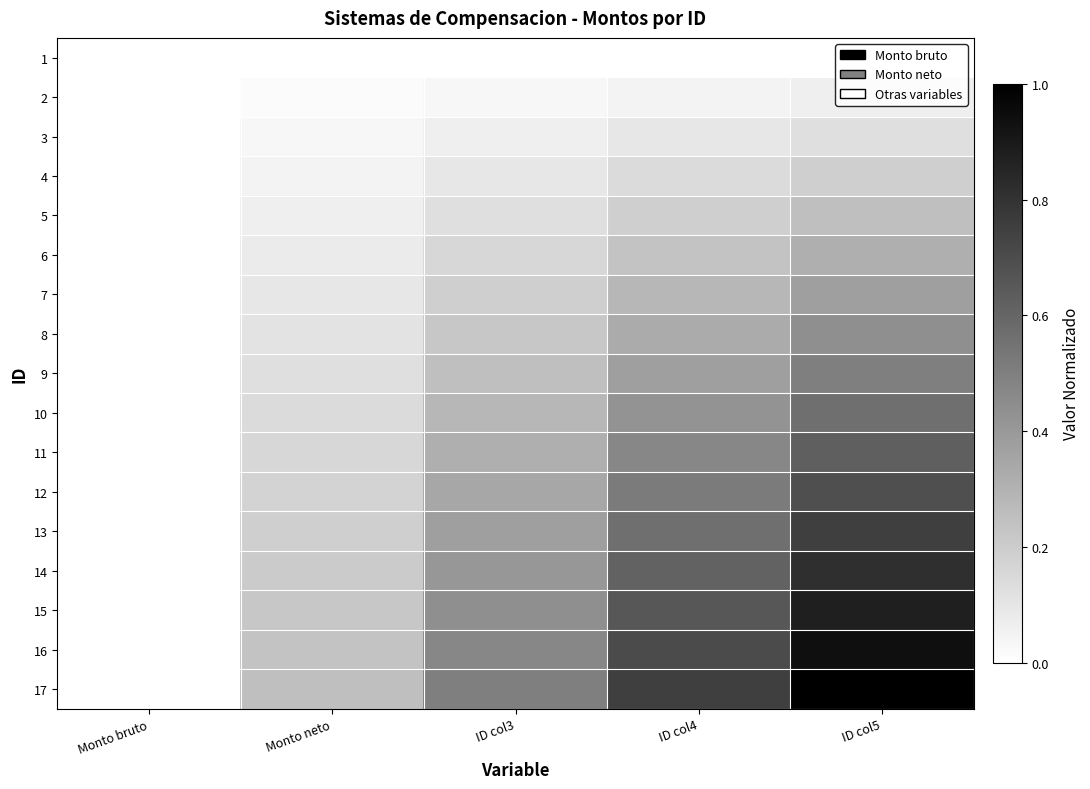

Reading left to right, what are all the values shown in this chart?

1: Monto bruto=0.0	Monto neto=0.0	ID col3=0.0	ID col4=0.0	ID col5=0.0
2: Monto bruto=0.0	Monto neto=0.0	ID col3=0.0	ID col4=0.0	ID col5=0.1
3: Monto bruto=0.0	Monto neto=0.0	ID col3=0.1	ID col4=0.1	ID col5=0.1
4: Monto bruto=0.0	Monto neto=0.0	ID col3=0.1	ID col4=0.1	ID col5=0.2
5: Monto bruto=0.0	Monto neto=0.1	ID col3=0.1	ID col4=0.2	ID col5=0.2
6: Monto bruto=0.0	Monto neto=0.1	ID col3=0.2	ID col4=0.2	ID col5=0.3
7: Monto bruto=0.0	Monto neto=0.1	ID col3=0.2	ID col4=0.3	ID col5=0.4
8: Monto bruto=0.0	Monto neto=0.1	ID col3=0.2	ID col4=0.3	ID col5=0.4
9: Monto bruto=0.0	Monto neto=0.1	ID col3=0.2	ID col4=0.4	ID col5=0.5
10: Monto bruto=0.0	Monto neto=0.1	ID col3=0.3	ID col4=0.4	ID col5=0.6
11: Monto bruto=0.0	Monto neto=0.2	ID col3=0.3	ID col4=0.5	ID col5=0.6
12: Monto bruto=0.0	Monto neto=0.2	ID col3=0.3	ID col4=0.5	ID col5=0.7
13: Monto bruto=0.0	Monto neto=0.2	ID col3=0.4	ID col4=0.6	ID col5=0.8
14: Monto bruto=0.0	Monto neto=0.2	ID col3=0.4	ID col4=0.6	ID col5=0.8
15: Monto bruto=0.0	Monto neto=0.2	ID col3=0.4	ID col4=0.7	ID col5=0.9
16: Monto bruto=0.0	Monto neto=0.2	ID col3=0.5	ID col4=0.7	ID col5=0.9
17: Monto bruto=0.0	Monto neto=0.2	ID col3=0.5	ID col4=0.8	ID col5=1.0